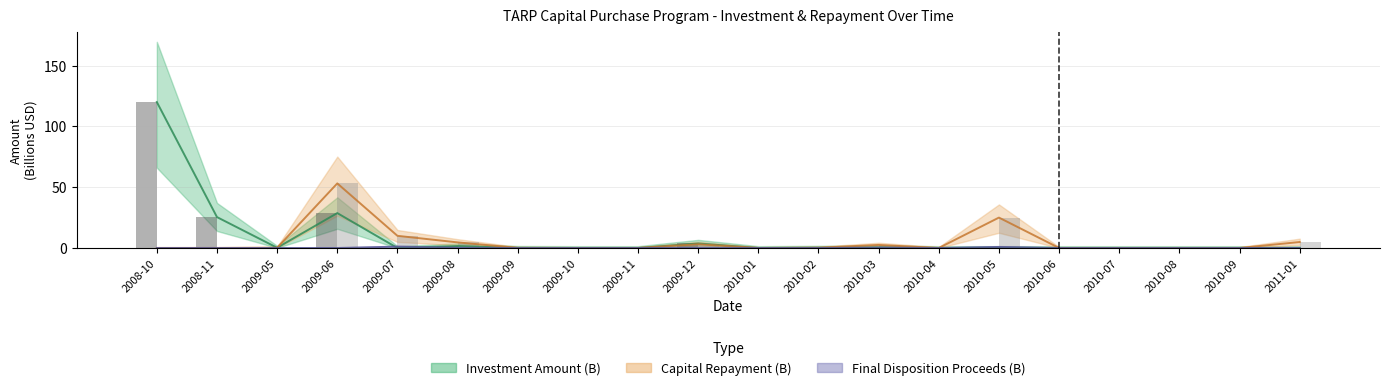

The value of Final Disposition Proceeds (B) at 2009-09 is 0.0. True or false?

True